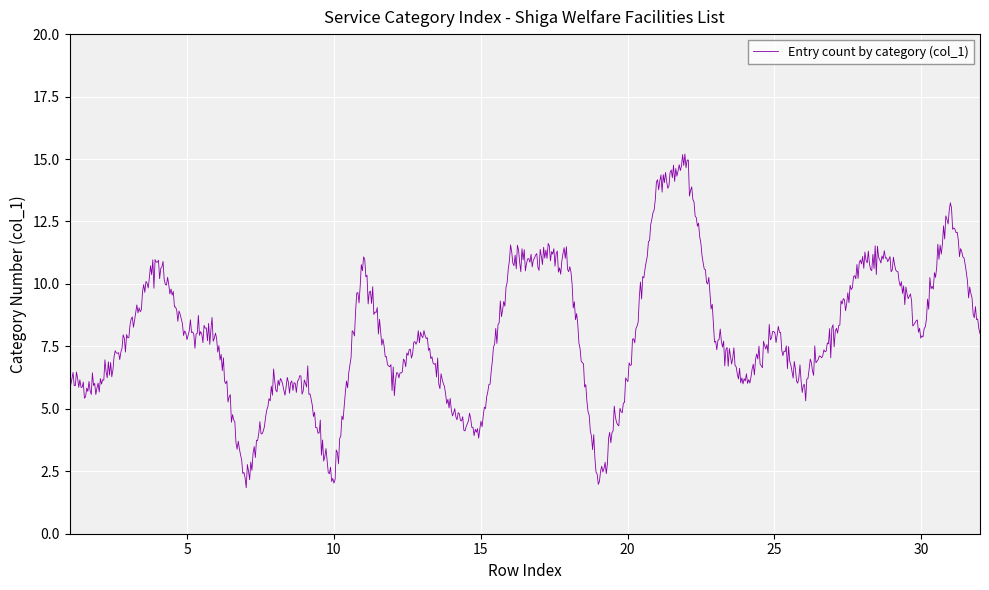

What is the minimum value shown in the chart?

1.8